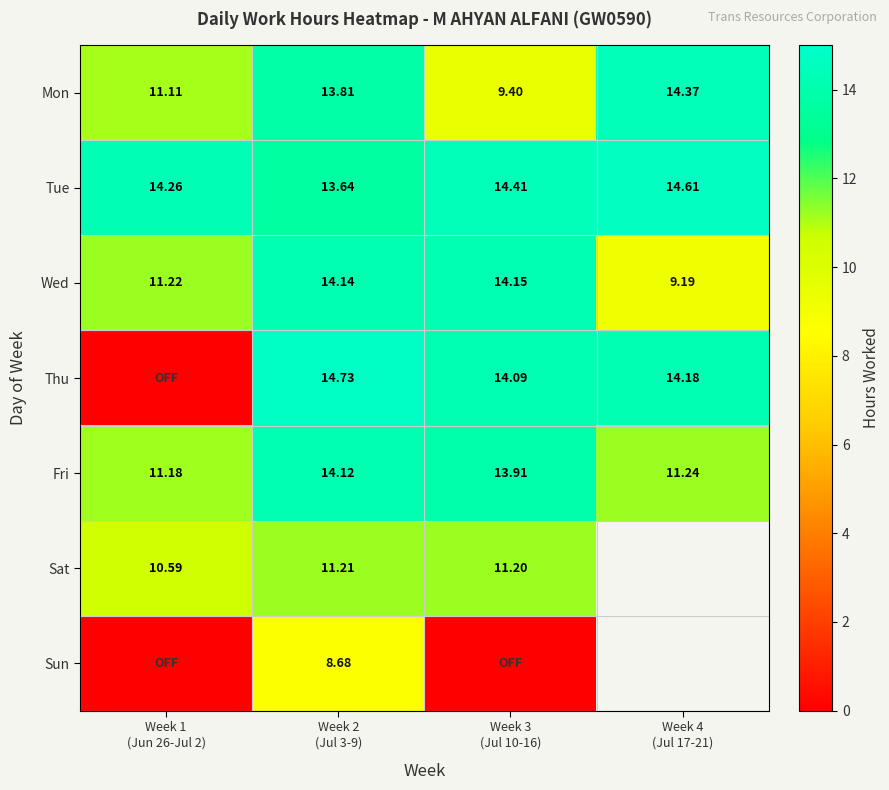

At which label is Sun closest to 4?

Week 1 (Jun 26-Jul 2)